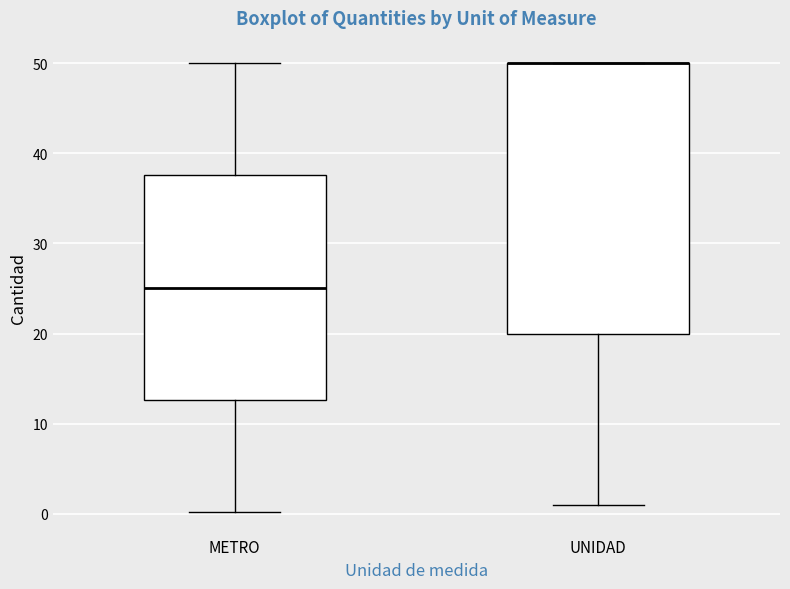

Reading left to right, transcribe this box plot: for each box, give where its median line is, the range the box spans, and where its two whiskers end, as read against the y-axis. The values are not printed on the chart, so give them approximately, as read against the axis.

METRO: median 25, box 13 to 38, whiskers 0 to 50
UNIDAD: median 50 (drawn on the box's upper edge), box 20 to 50, whiskers 1 to 50